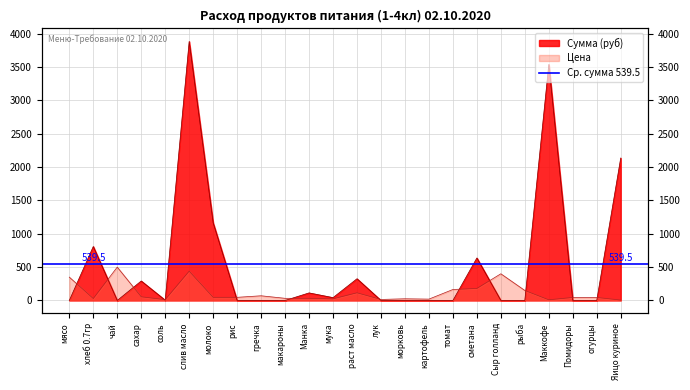

Which series changed the most between картофель and томат?

Цена